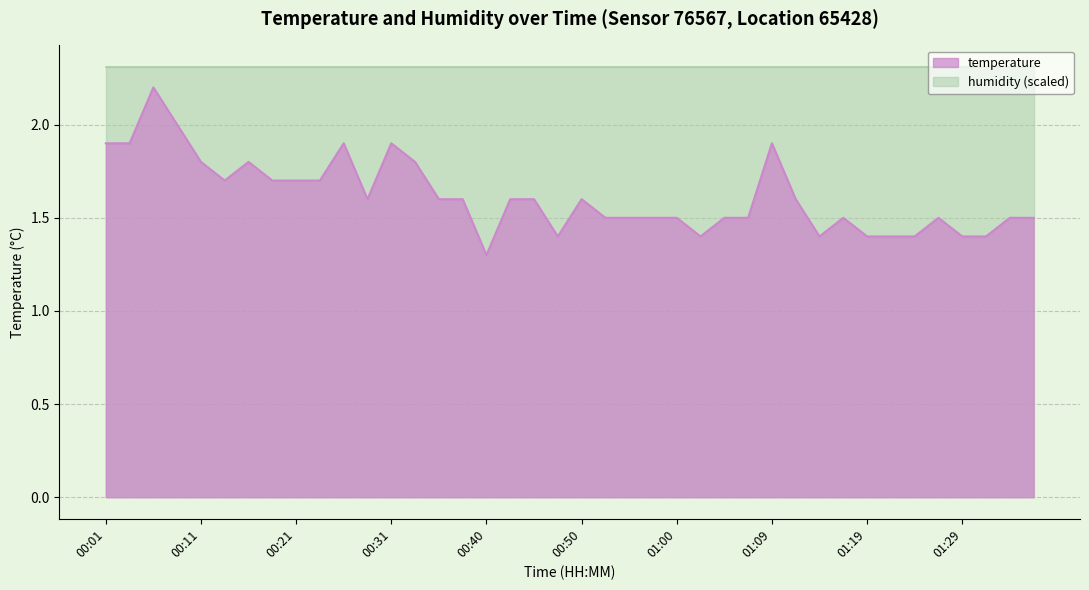

Reading right to left, list all the values displayed in this chart.

01:36=1.5	01:34=1.5	01:31=1.4	01:29=1.4	01:27=1.5	01:24=1.4	01:22=1.4	01:19=1.4	01:17=1.5	01:14=1.4	01:12=1.6	01:09=1.9	01:07=1.5	01:05=1.5	01:02=1.4	01:00=1.5	00:57=1.5	00:55=1.5	00:52=1.5	00:50=1.6	00:48=1.4	00:45=1.6	00:43=1.6	00:40=1.3	00:38=1.6	00:35=1.6	00:33=1.8	00:31=1.9	00:28=1.6	00:26=1.9	00:23=1.7	00:21=1.7	00:18=1.7	00:16=1.8	00:14=1.7	00:11=1.8	00:09=2.0	00:06=2.2	00:04=1.9	00:01=1.9